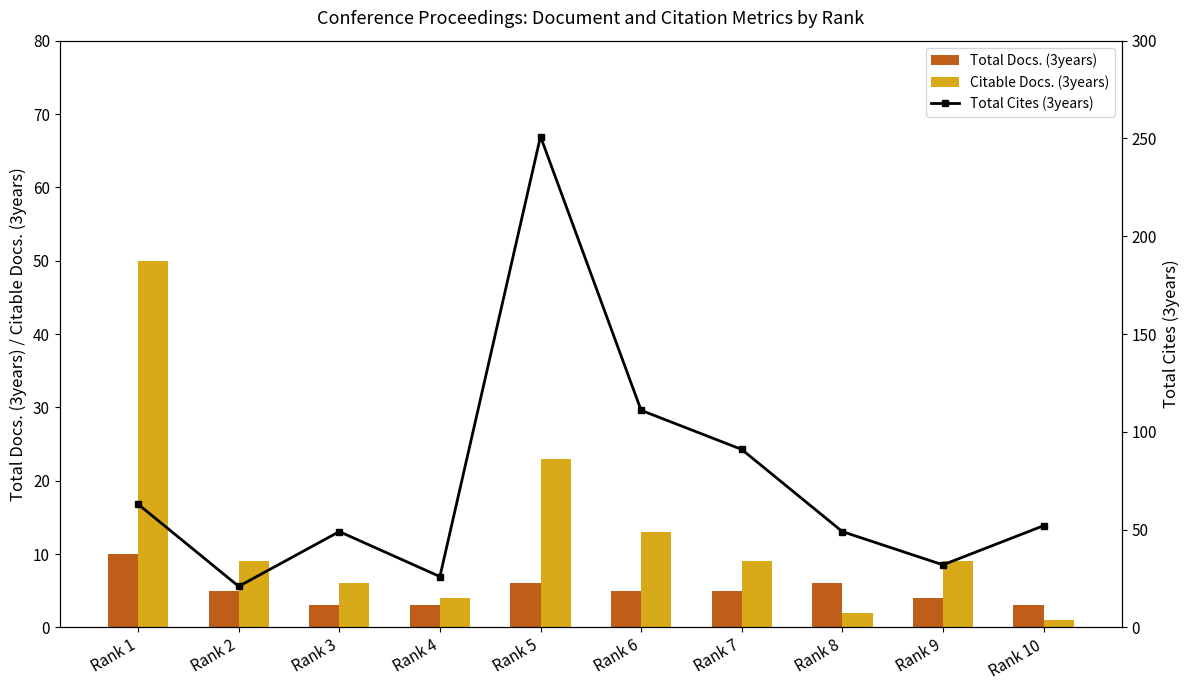

What are all the series names shown in the legend?

Total Docs. (3years), Citable Docs. (3years), Total Cites (3years)